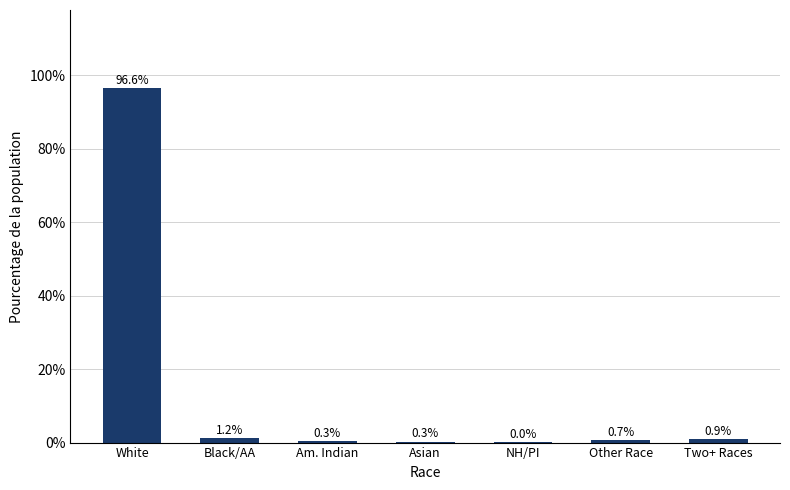

Is it true that the value at NH/PI is 0.0?

True